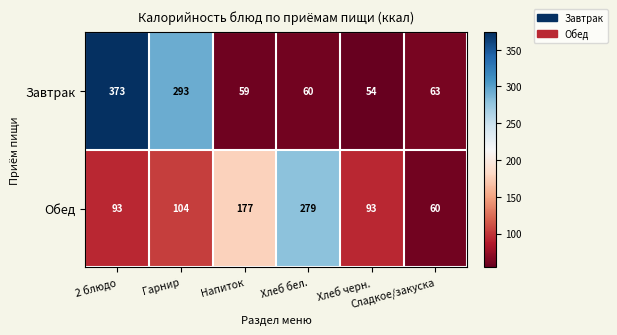

What is the sum of all Завтрак values?

902